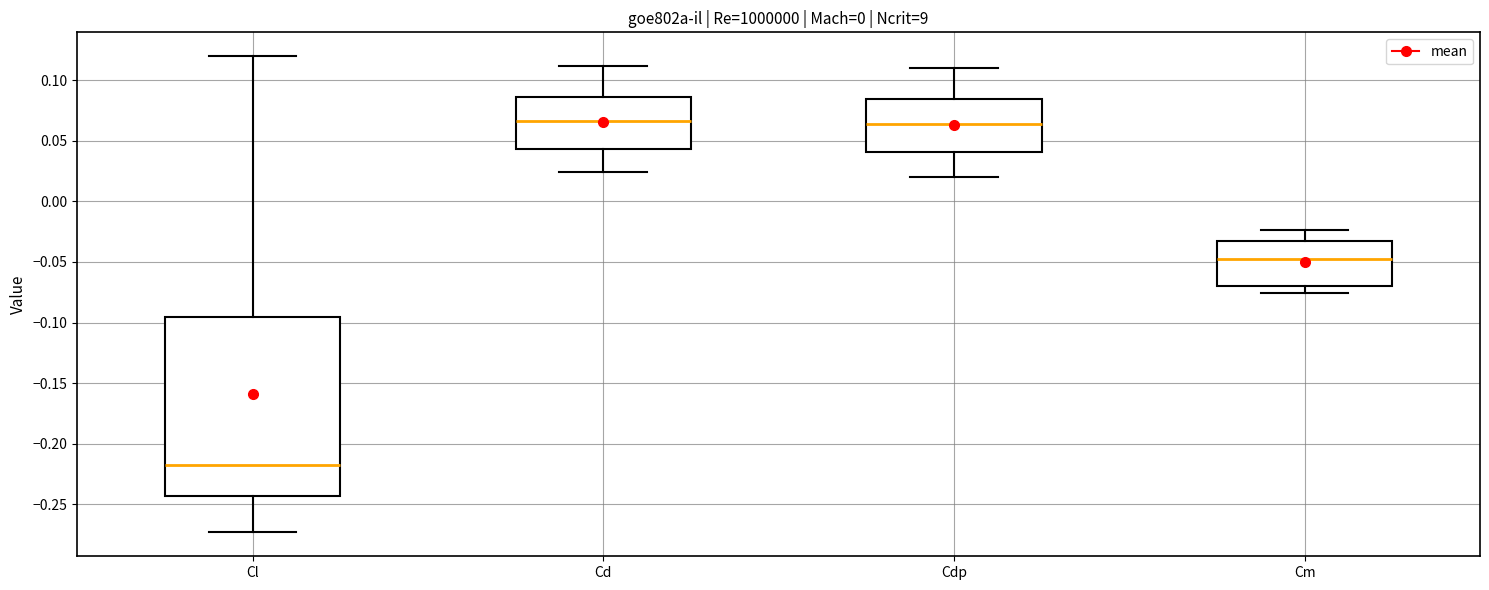

Where does the upper whisker of the box for Cl end on the y-axis? The values are not printed on the chart, so give them approximately, as read against the axis.

0.120